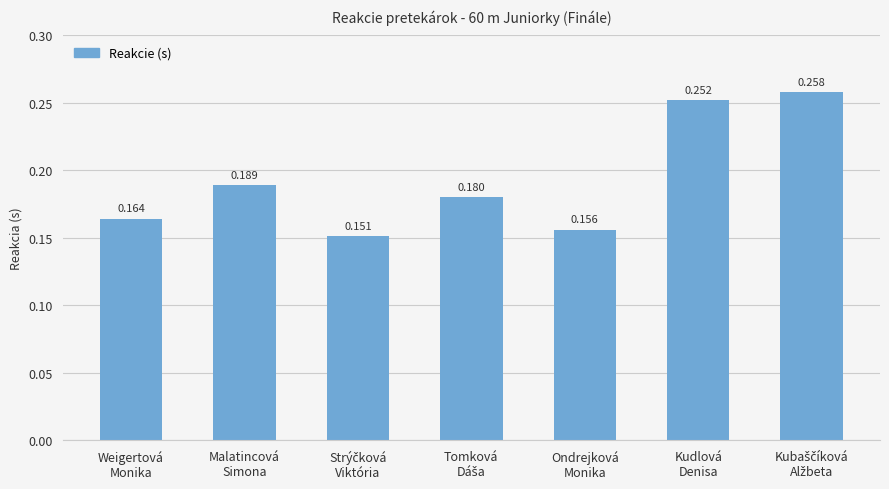

Is it true that the value at Weigertová
Monika is 0.1?

False